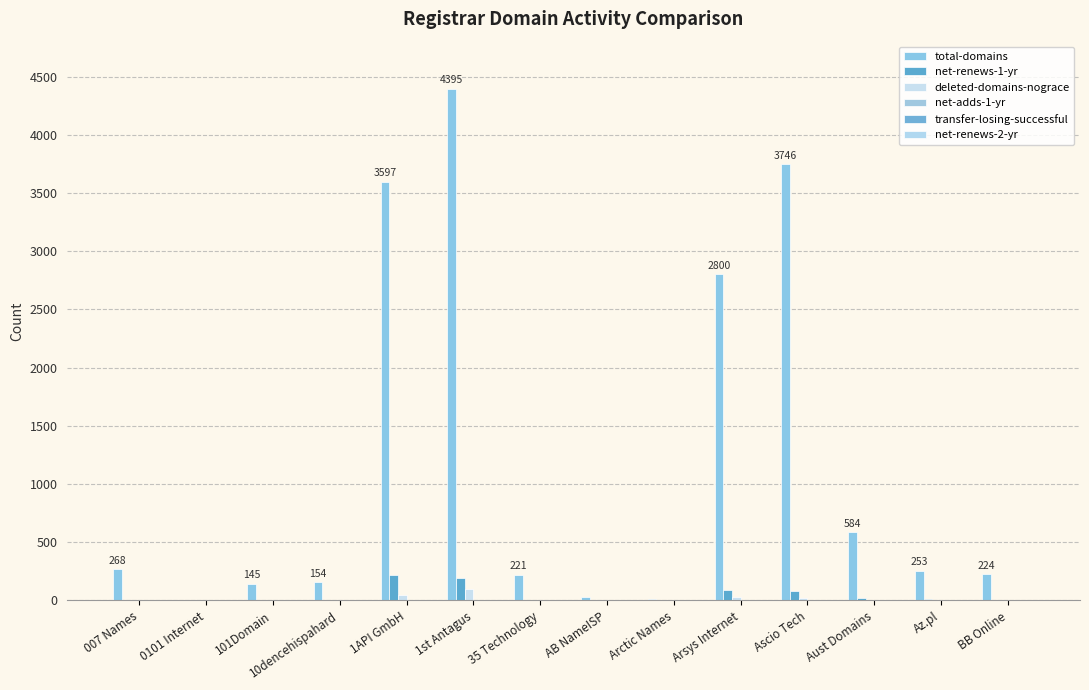

Between 0101 Internet and 1st Antagus, which series saw the biggest shift?

total-domains